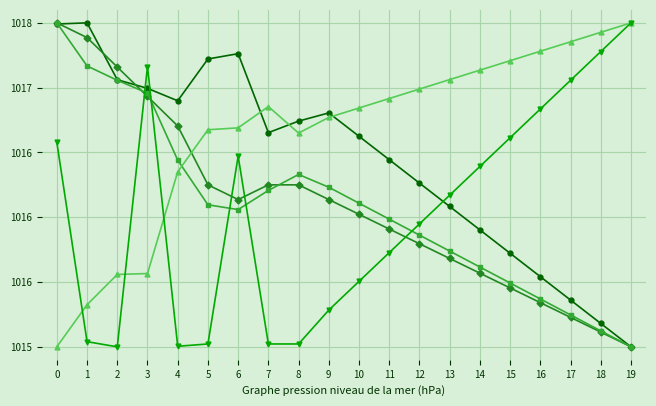

Reading right to left, what are all the values shown in this chart?

BME280_pressure: 1015.0	1015.2	1015.4	1015.5	1015.7	1015.9	1016.1	1016.3	1016.4	1016.6	1016.8	1016.7	1016.7	1017.3	1017.2	1016.9	1017.0	1017.1	1017.5	1017.5
Temp: 1015.0	1015.1	1015.2	1015.3	1015.5	1015.6	1015.7	1015.8	1015.9	1016.0	1016.1	1016.2	1016.2	1016.1	1016.2	1016.7	1016.9	1017.2	1017.4	1017.5
BME280_temperature: 1015.0	1015.1	1015.2	1015.4	1015.5	1015.6	1015.7	1015.9	1016.0	1016.1	1016.2	1016.3	1016.2	1016.1	1016.1	1016.4	1017.0	1017.1	1017.2	1017.5
BME280_humidity: 1017.5	1017.4	1017.4	1017.3	1017.2	1017.1	1017.1	1017.0	1016.9	1016.8	1016.8	1016.6	1016.9	1016.7	1016.7	1016.4	1015.6	1015.6	1015.3	1015.0
Max_cycle: 1017.5	1017.3	1017.1	1016.8	1016.6	1016.4	1016.2	1015.9	1015.7	1015.5	1015.3	1015.0	1015.0	1016.5	1015.0	1015.0	1017.2	1015.0	1015.0	1016.6